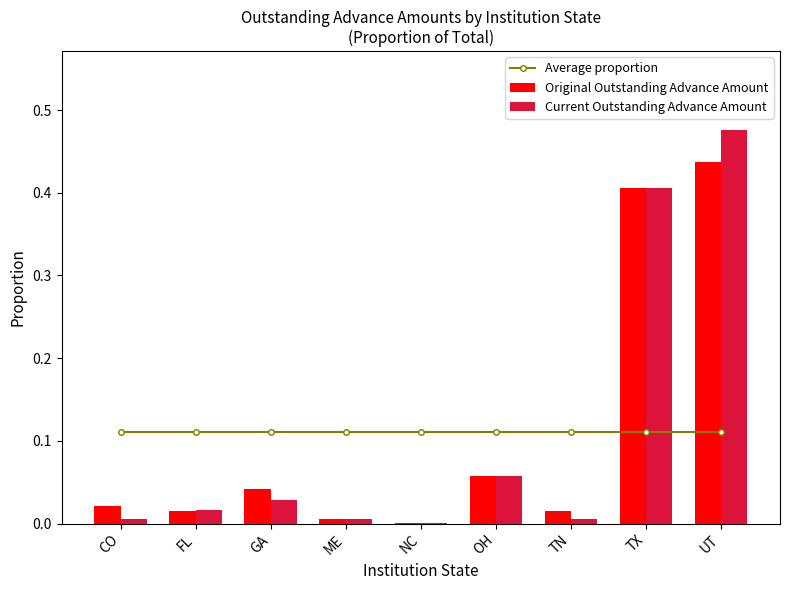

At which category is the sum across all series the highest?

UT